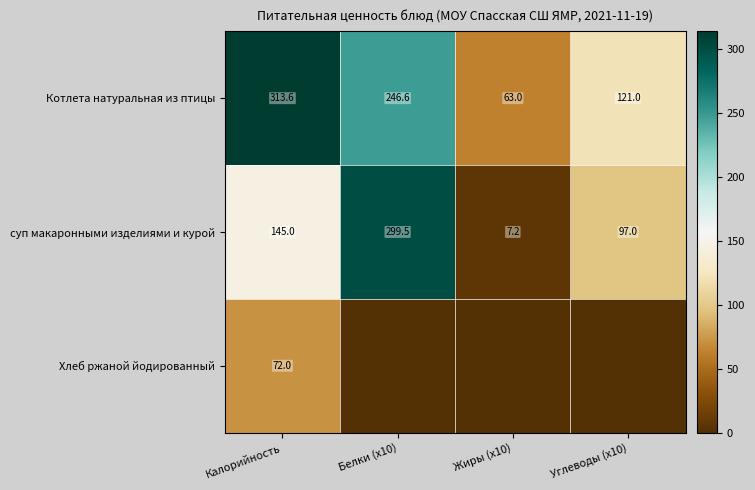

The value of суп макаронными изделиями и курой at Калорийность is 223.0. True or false?

False